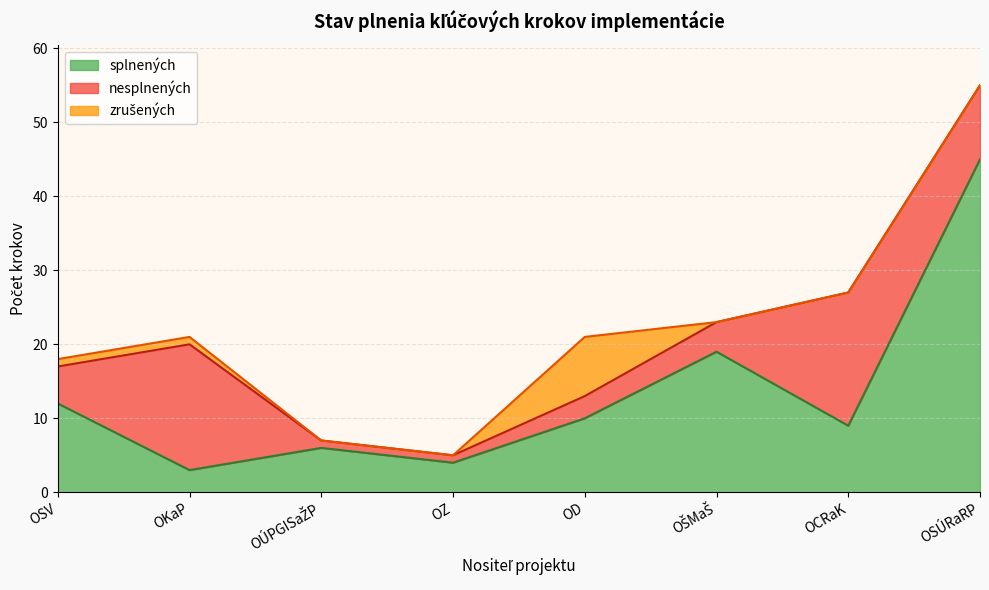

What position from the right is OSÚRaRP?

1